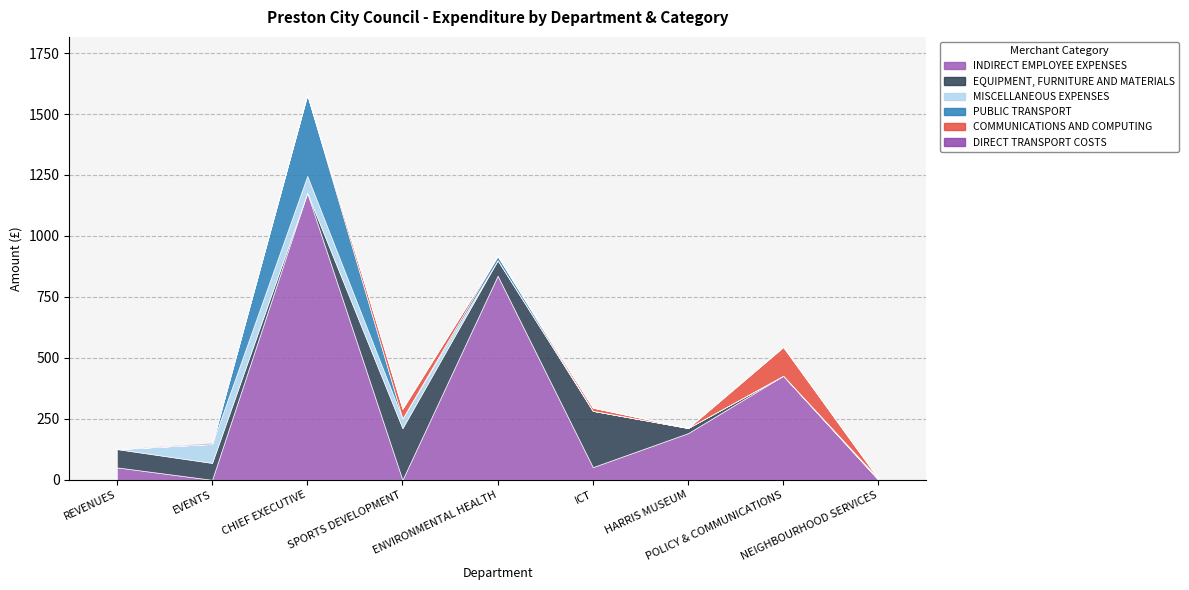

What is the value of the PUBLIC TRANSPORT point at the 5th from the left?

17.3